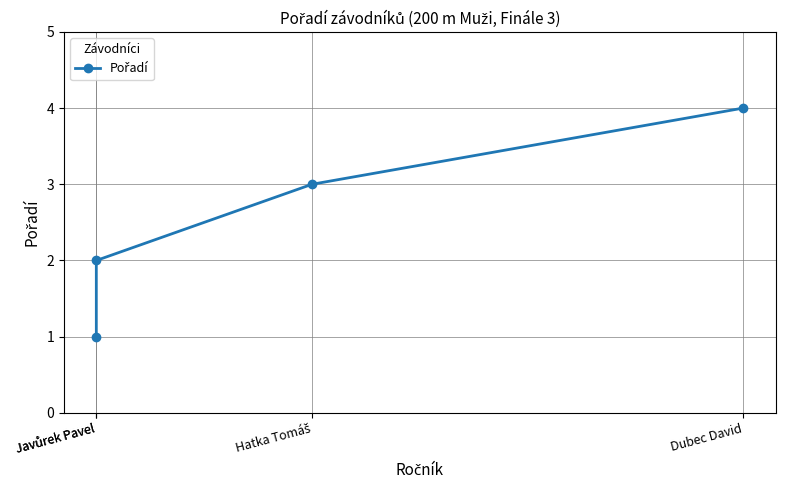

True or false: the data has more than 1 interior local peaks.

False